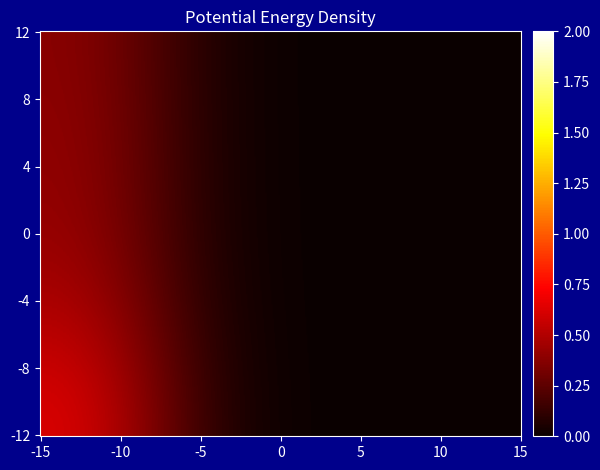

How many categories are shown in the chart?

10